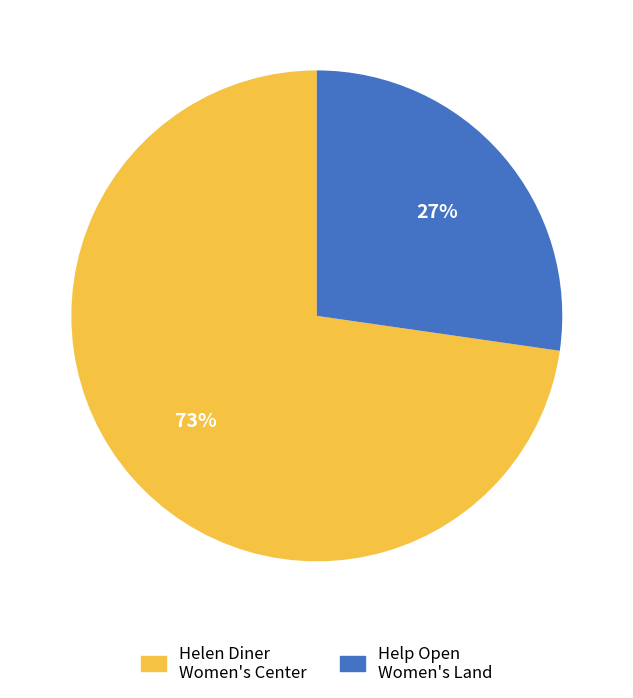

Does any single category account for the majority?

Yes